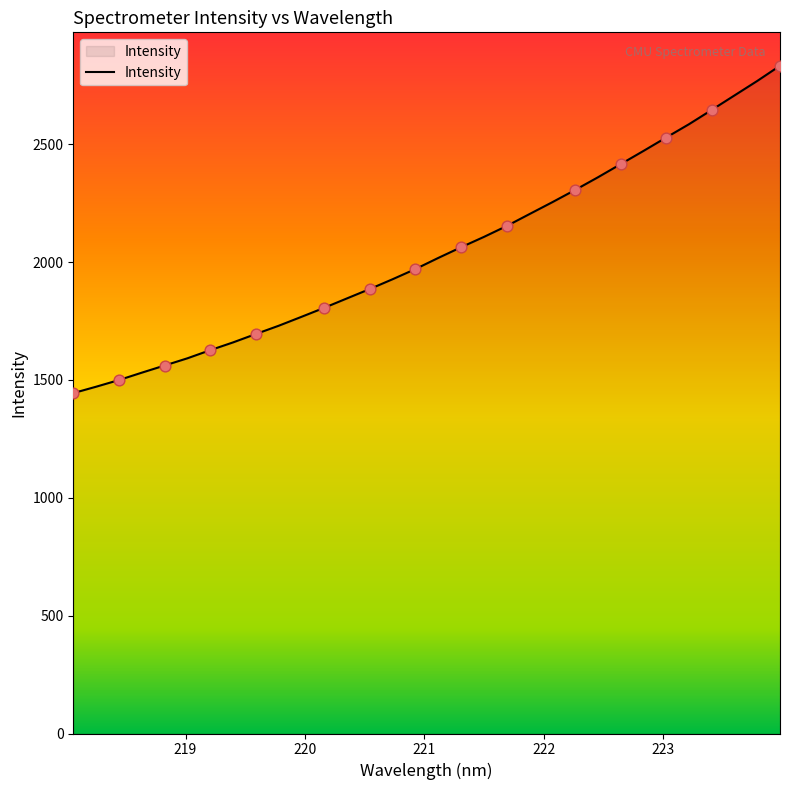

What is the greatest value displayed?

2833.3